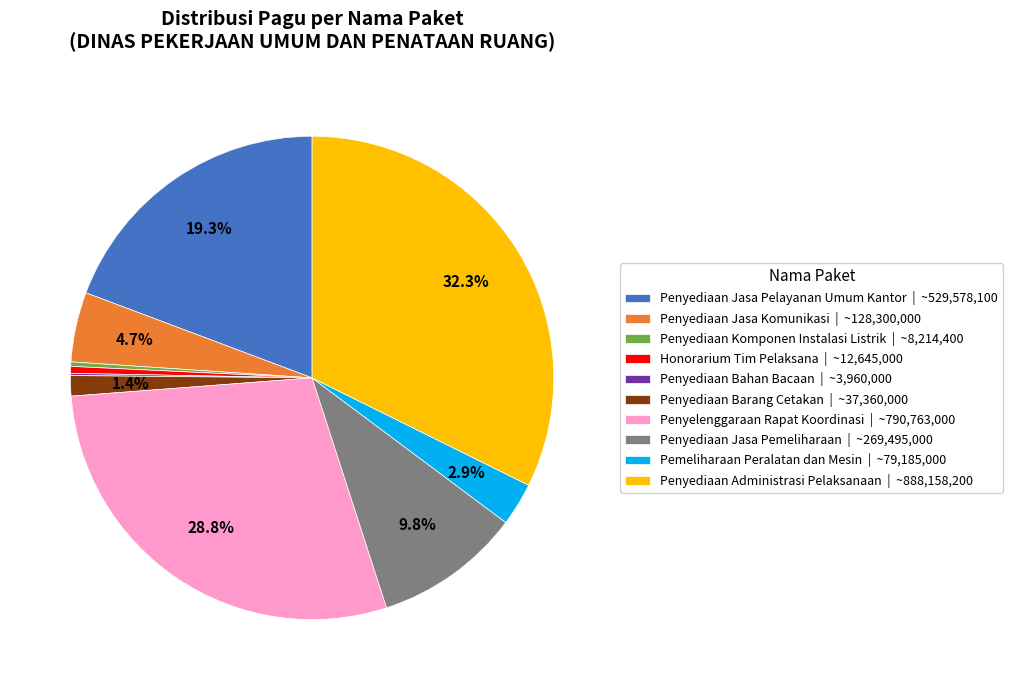

To the nearest percent, what is the difference between the largest and smallest slice percentages?

32%